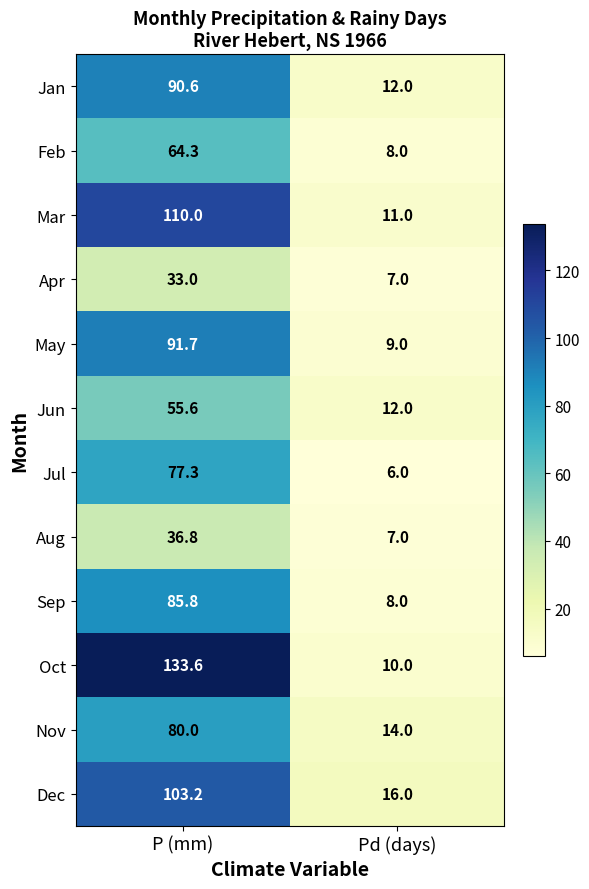

Between P (mm) and Pd (days), which series saw the biggest shift?

Oct